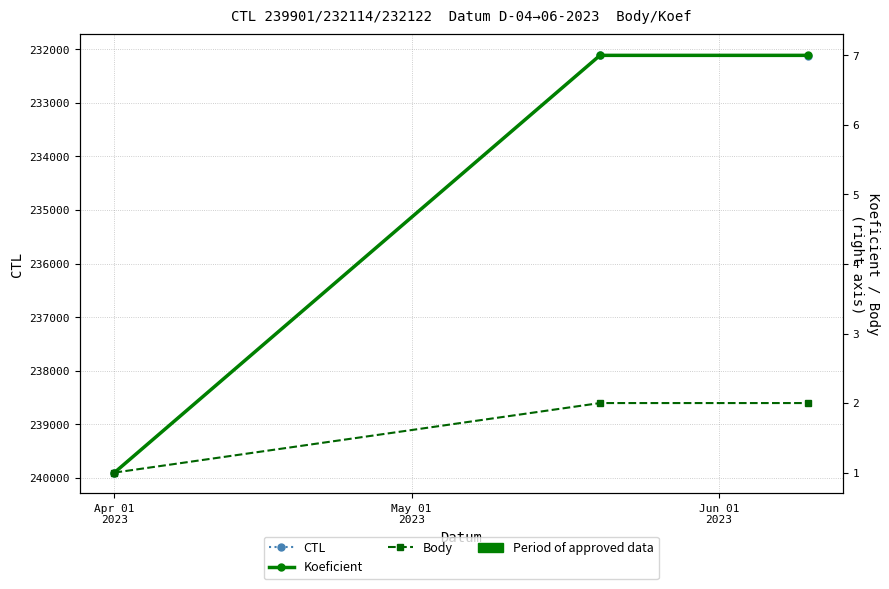

What is the difference between the second highest and minimum values in the Body series?

1